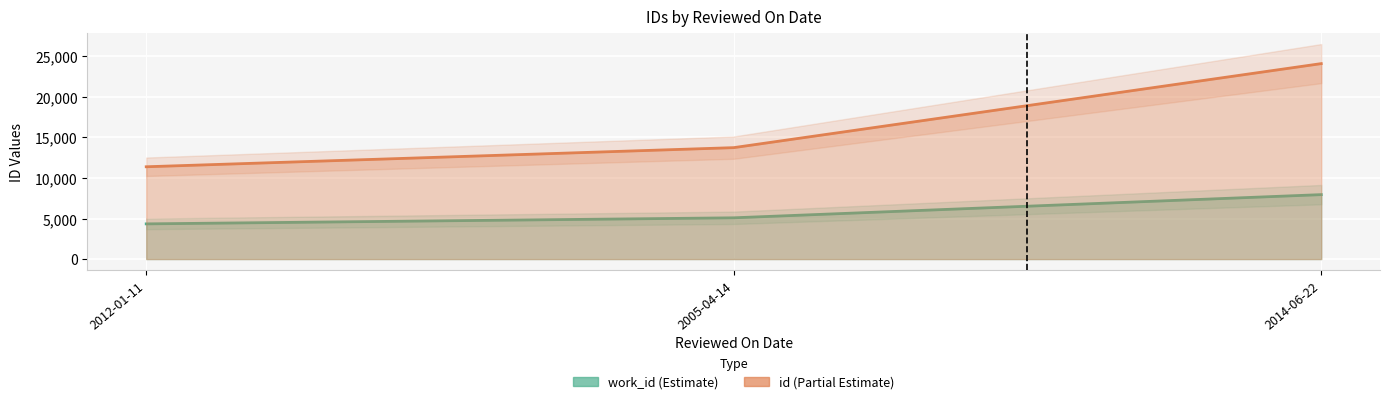

How many values in the work_id series are below 5088?

1